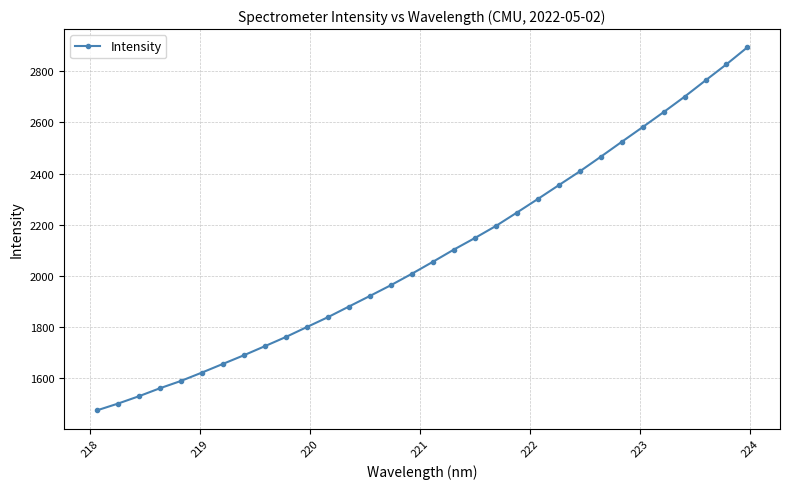

What is the value of the 7th point from the left?

1654.9